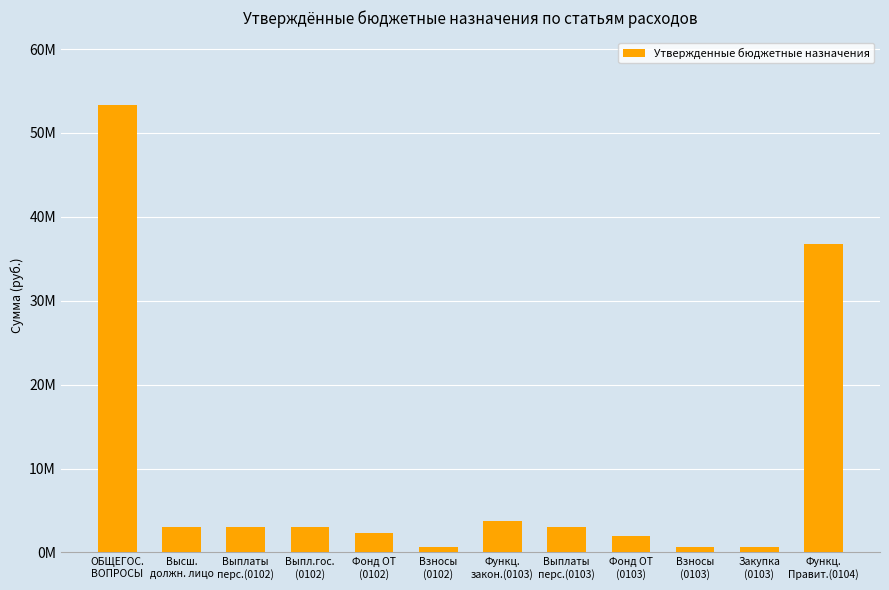

True or false: the data shows 1498990.3 at Выплаты
перс.(0102).

False